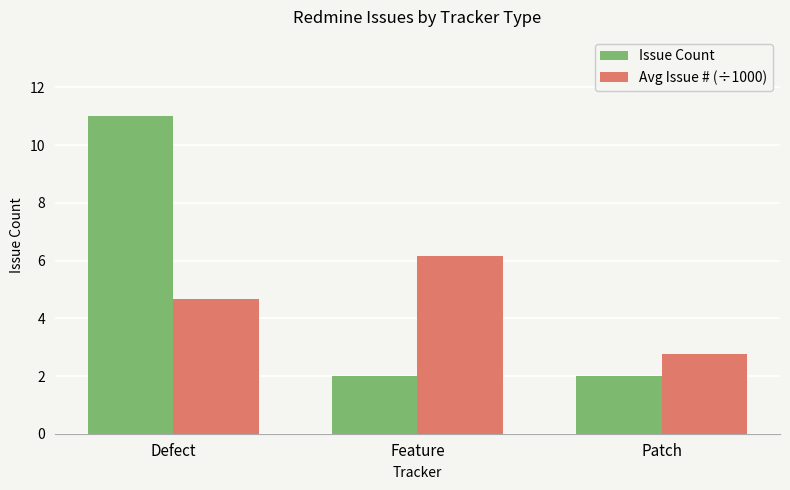

At which category is the sum across all series the highest?

Defect